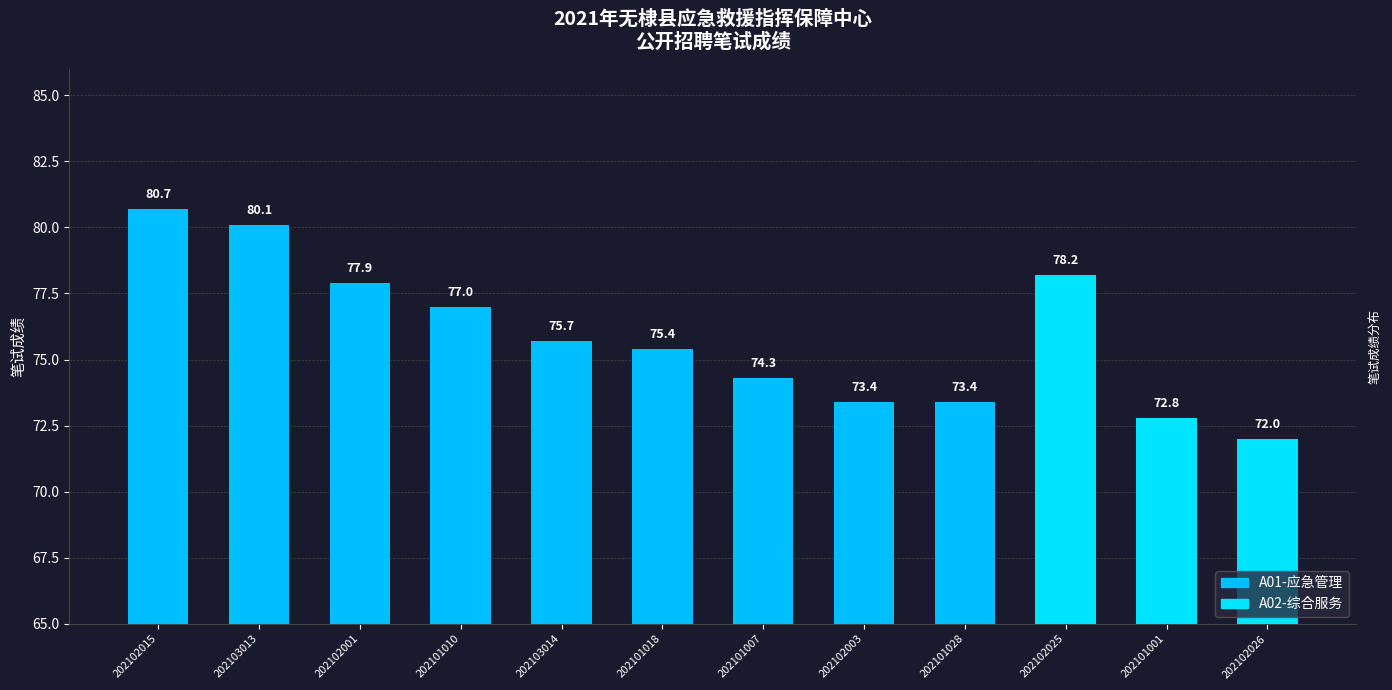

What is the label of the 1st bar from the right?

202102026